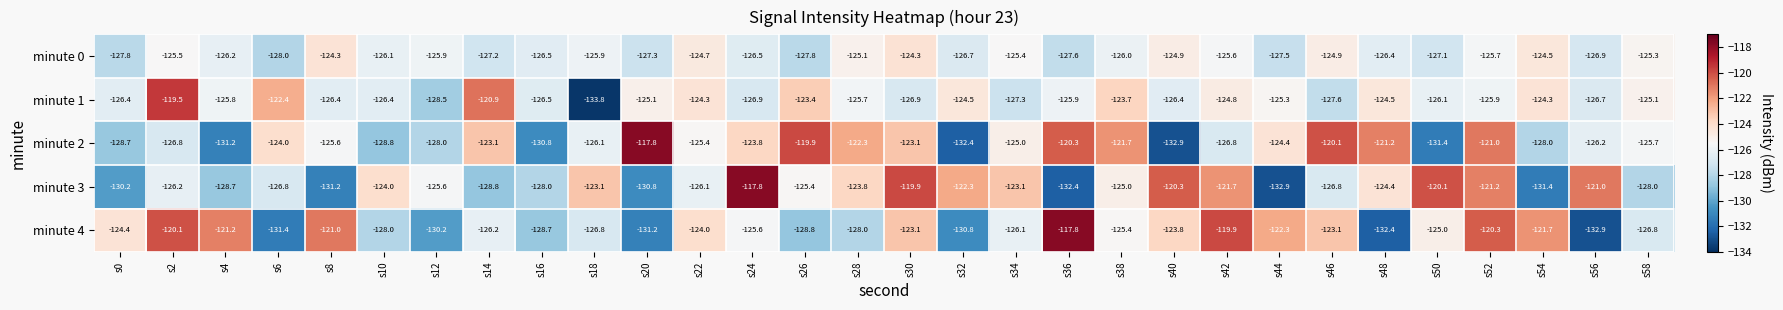

What is the greatest value displayed?

-117.8